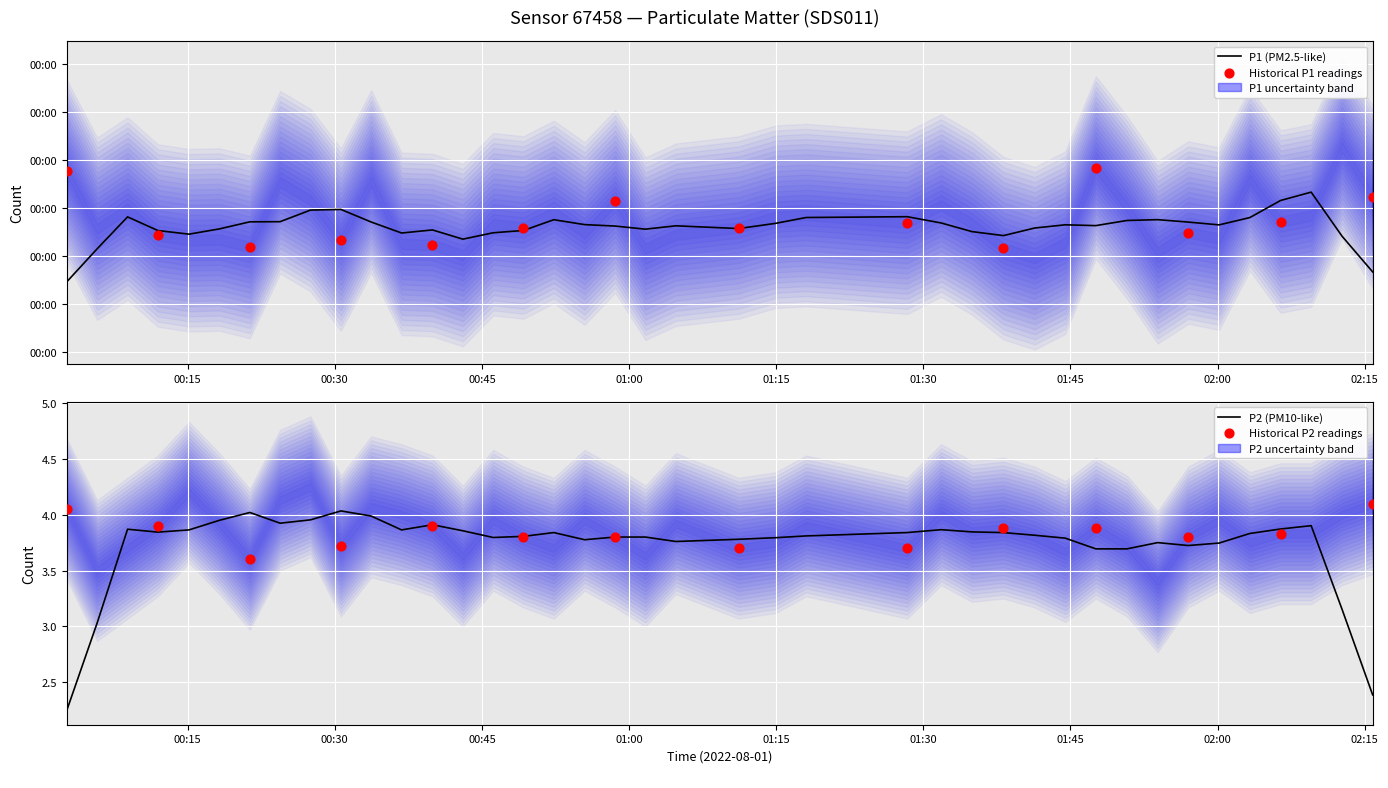

Which series reaches the minimum Y coordinate?

P2